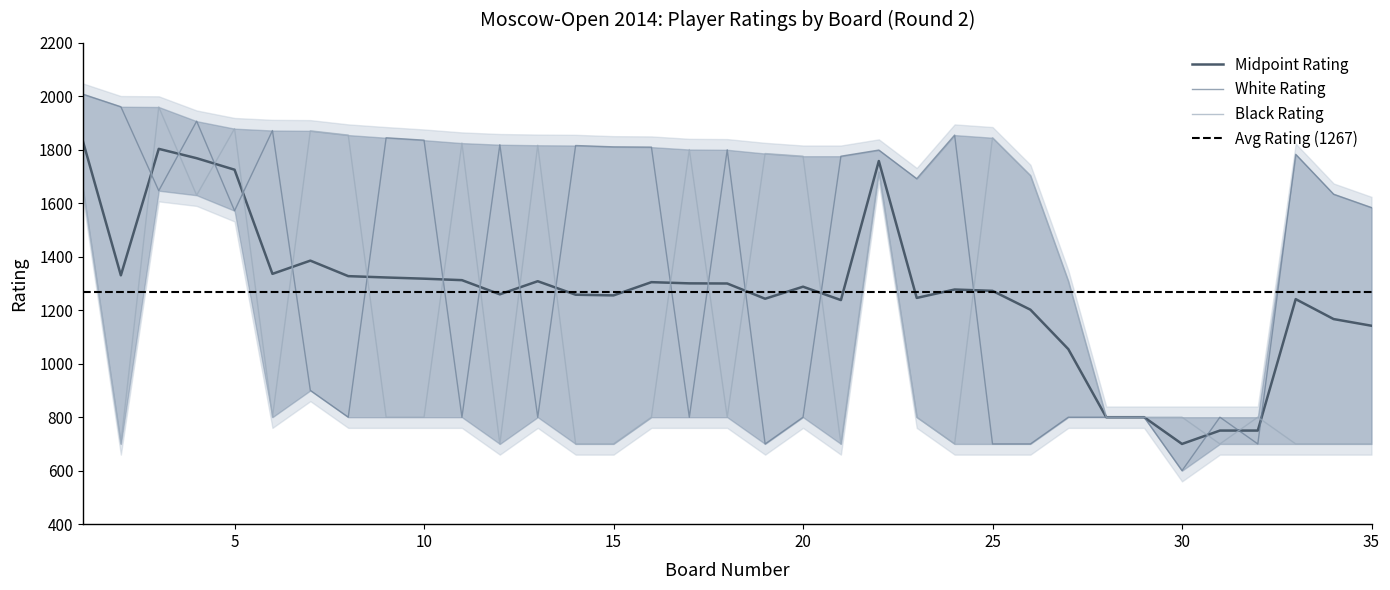

Which series has the largest range (max minus min)?

White Rating